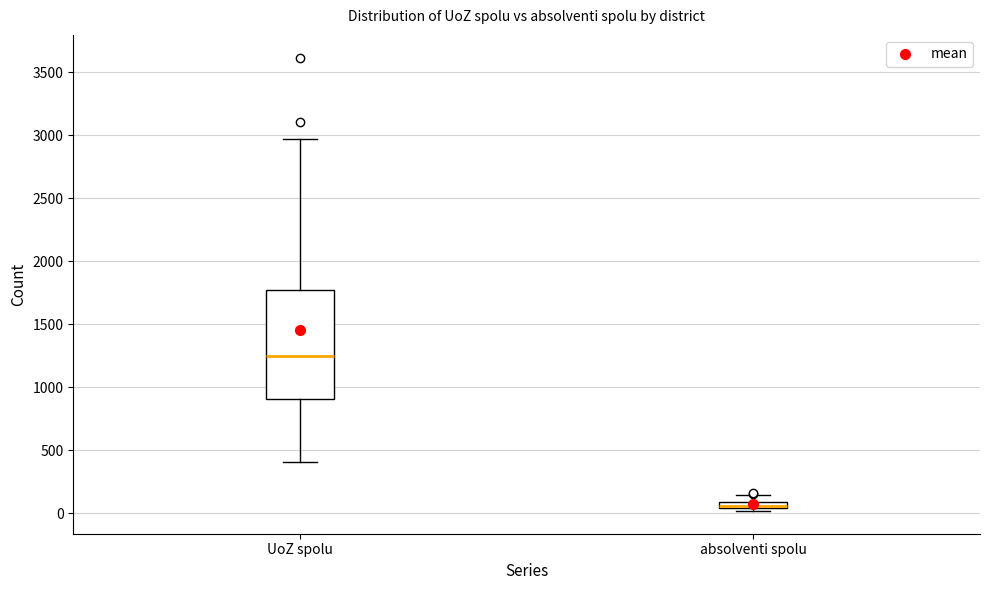

Where does the upper whisker of the box for UoZ spolu end on the y-axis? The values are not printed on the chart, so give them approximately, as read against the axis.

2950